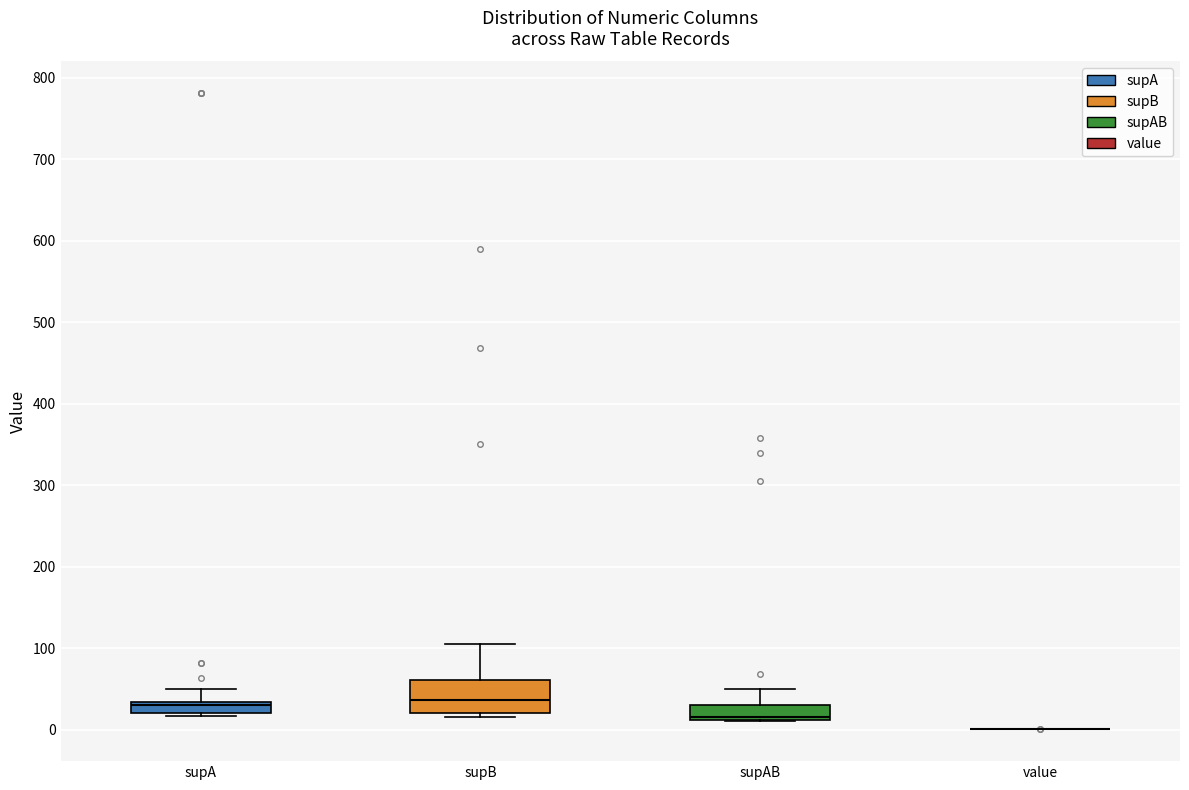

Which box is the tallest, from its lower edge to its upper edge?

supB